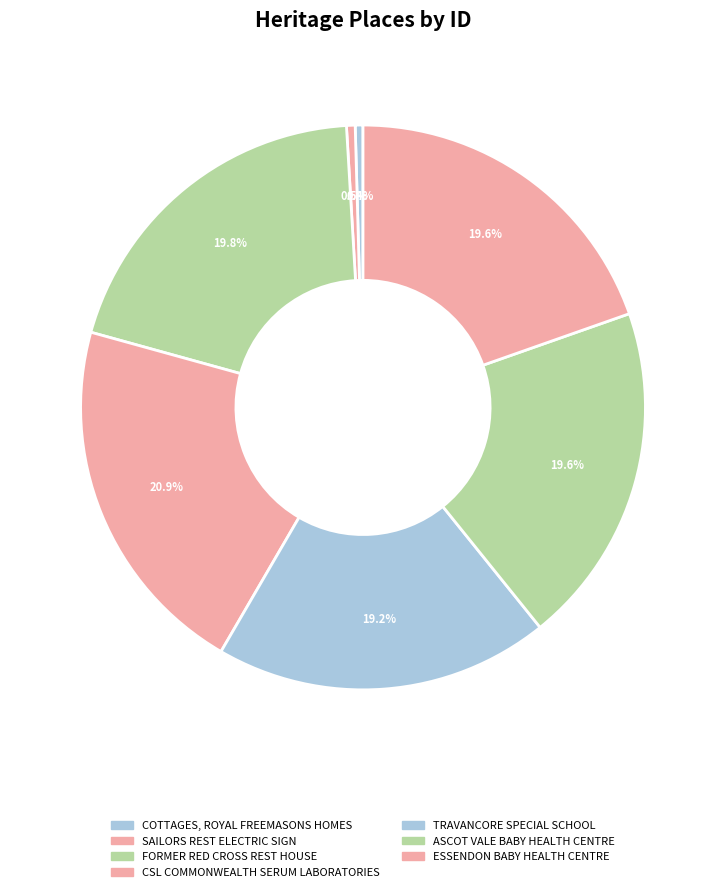

How many slices are in this pie chart?

7